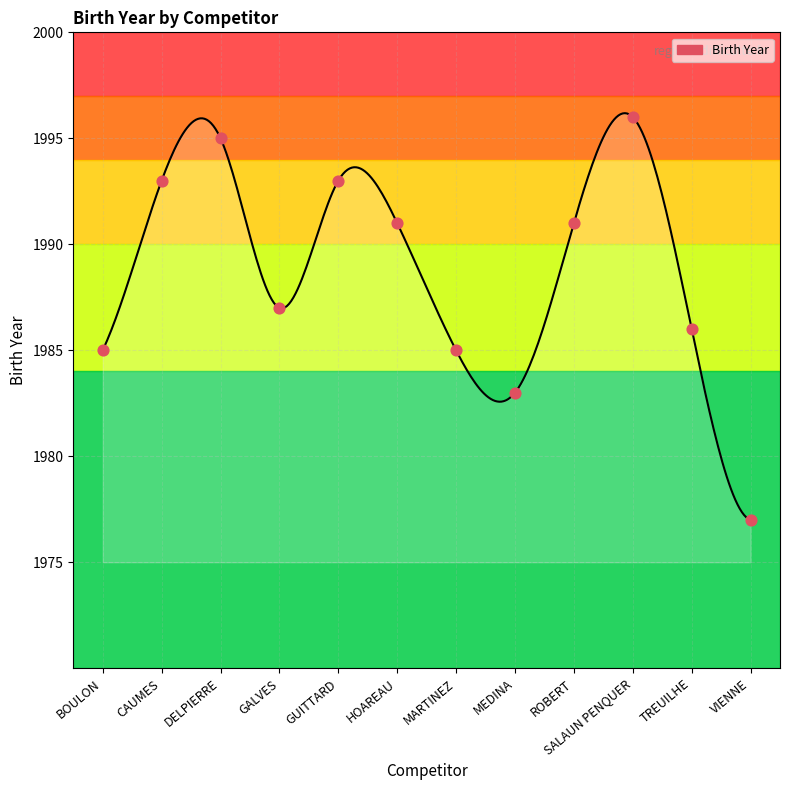

What is the ratio of the value at BOULON to the value at GALVES?

1.0